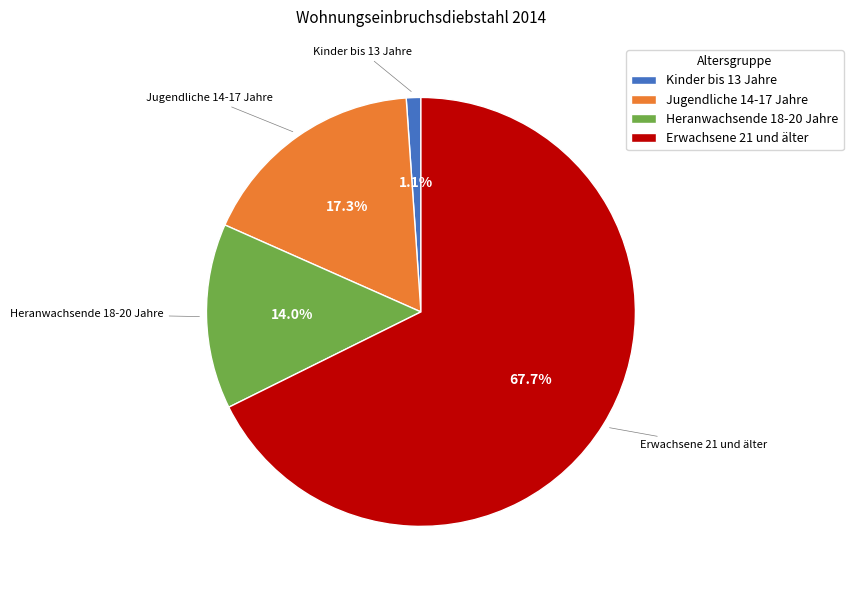

To the nearest percent, what percentage of the pie is Erwachsene 21 und älter?

68%